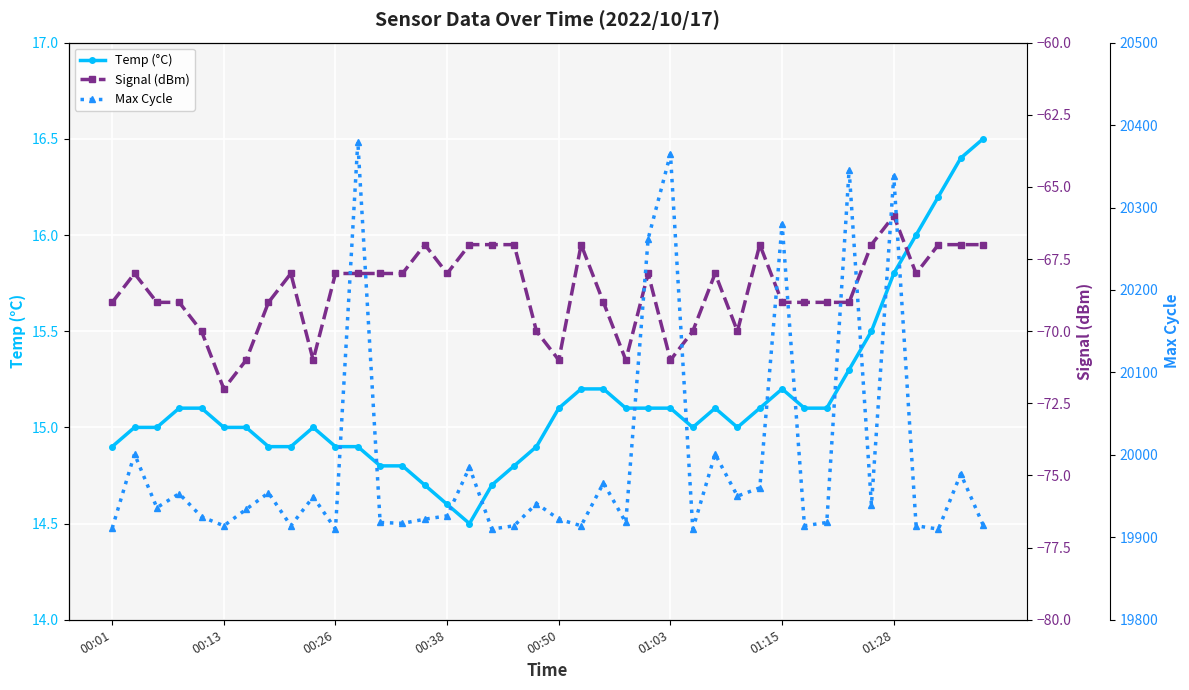

How many data points does each series have?

40